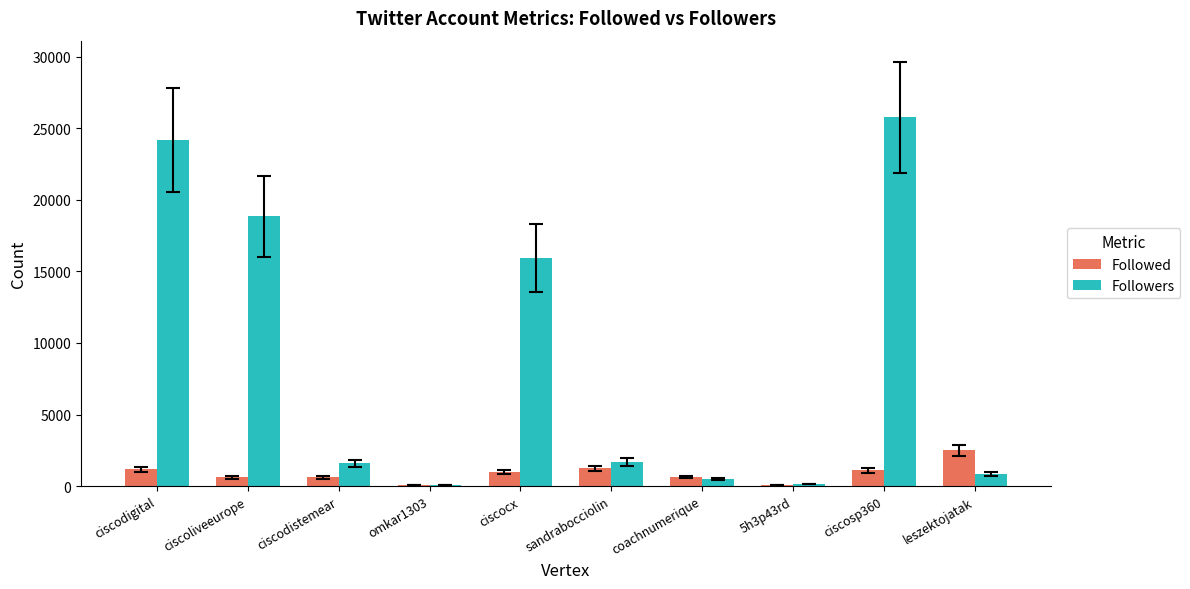

At which category is the sum across all series the highest?

ciscosp360